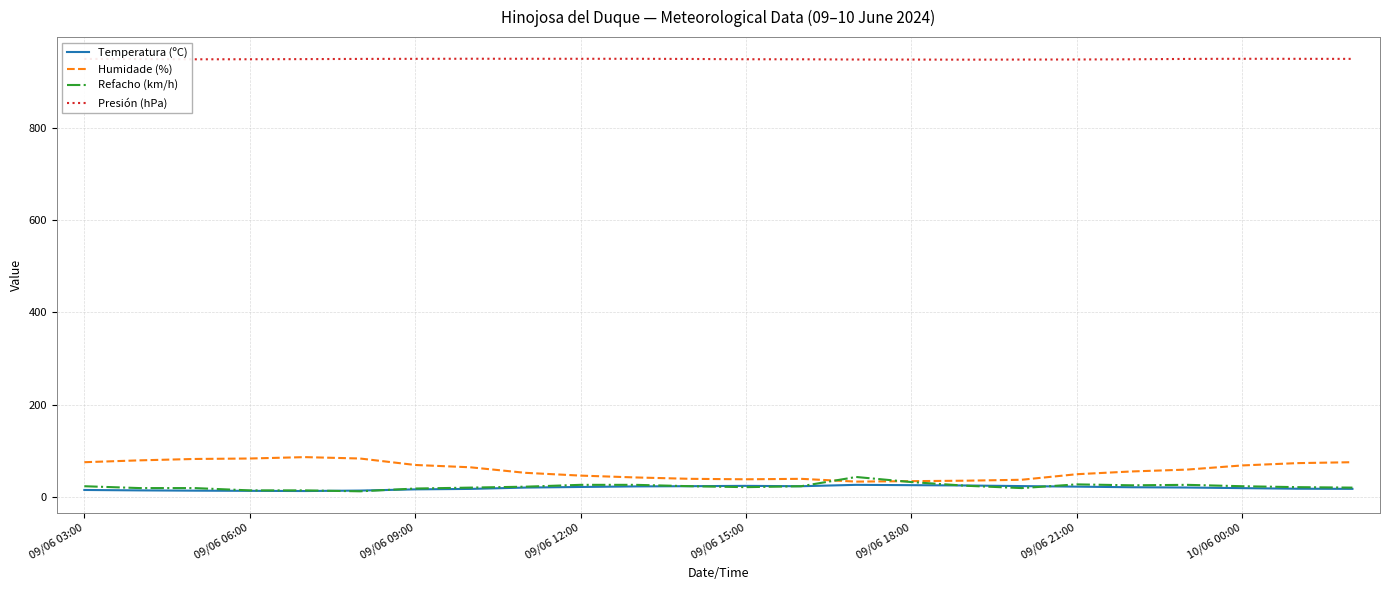

True or false: Presión (hPa) and Refacho (km/h) intersect in this chart.

False